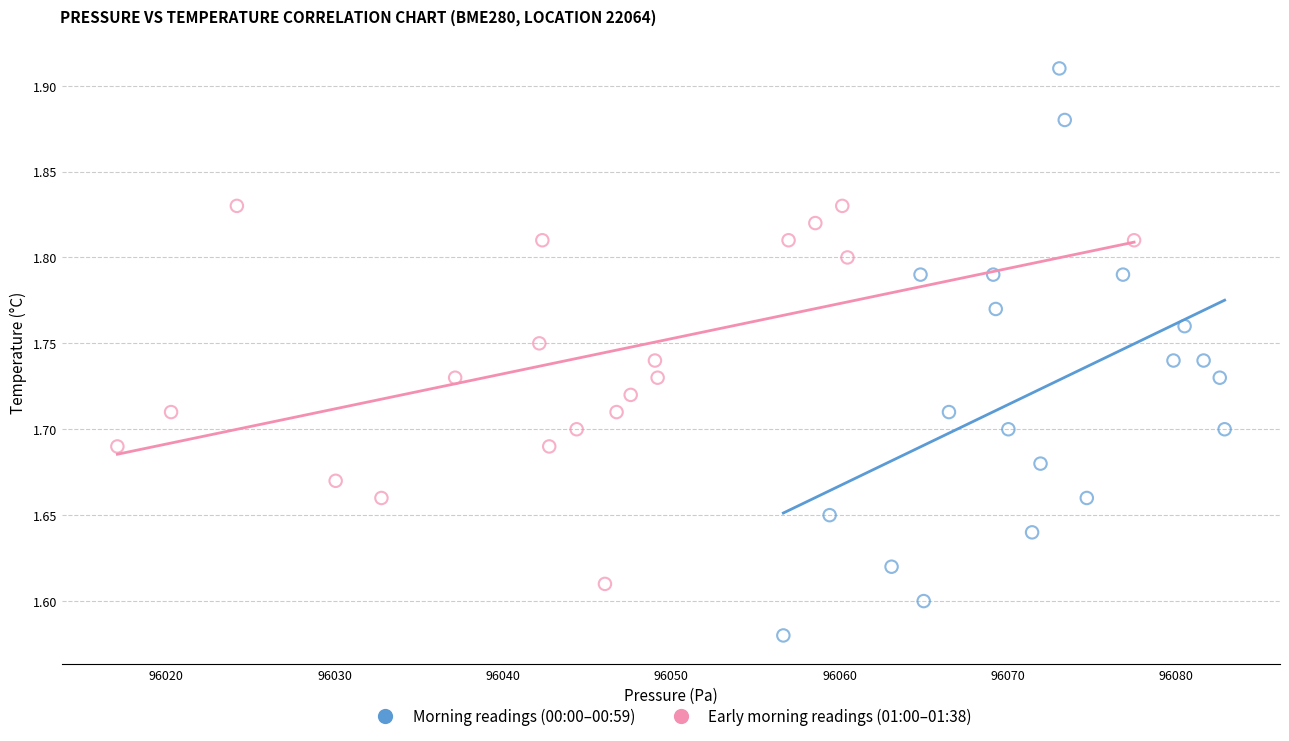

What are all the series names shown in the legend?

Morning readings (00:00–00:59), Early morning readings (01:00–01:38)